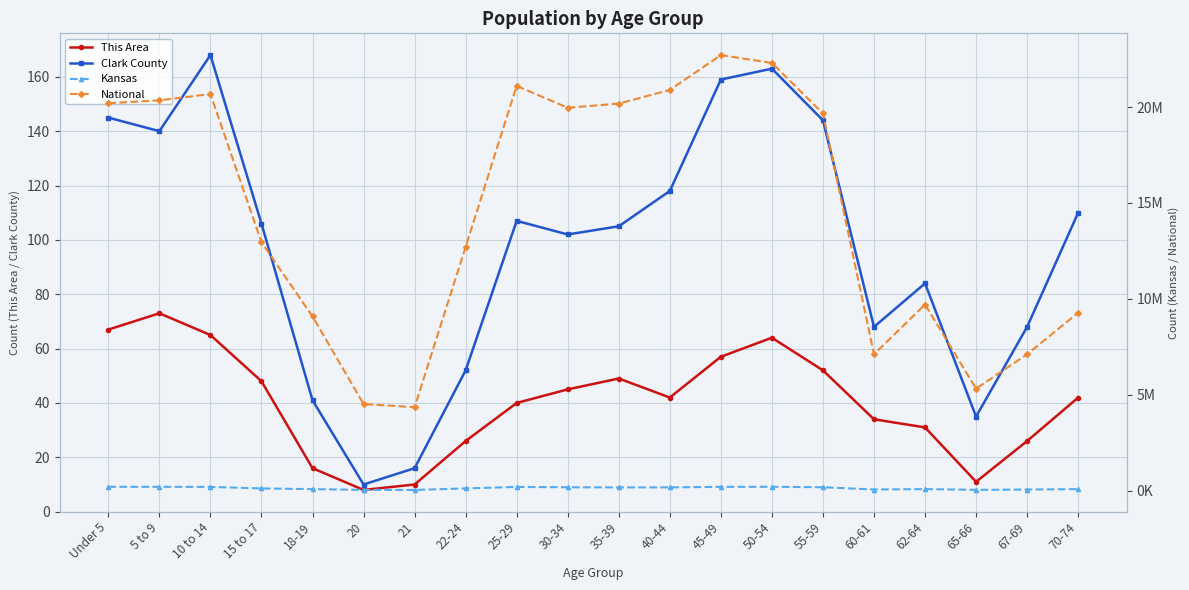

Does the chart display data point markers on the line(s)?

Yes